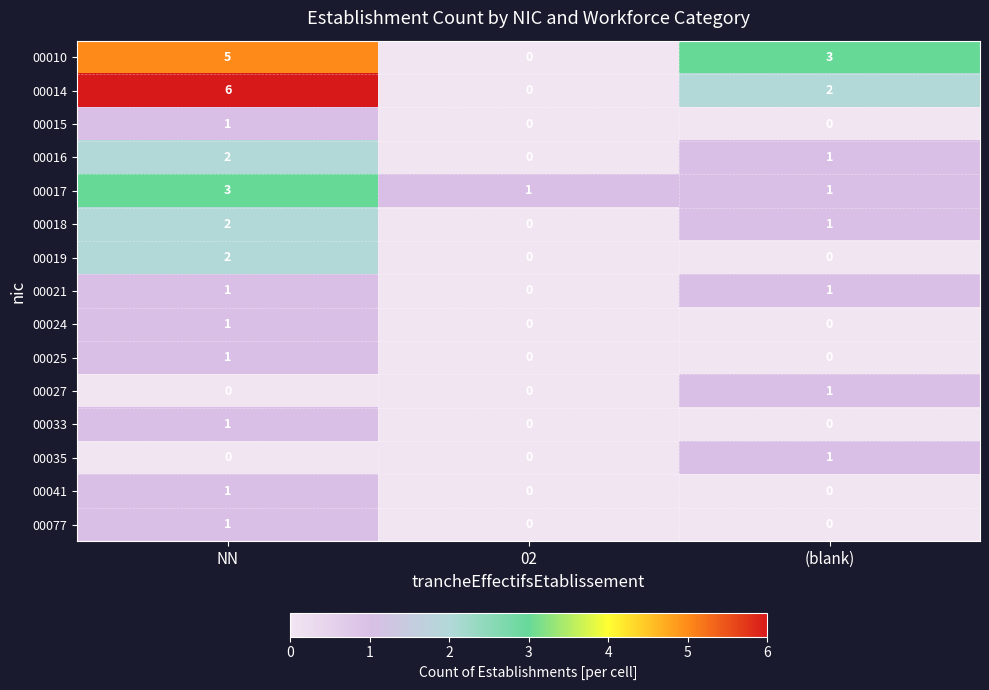

Count the 00018 values in the range 0 to 2.

3